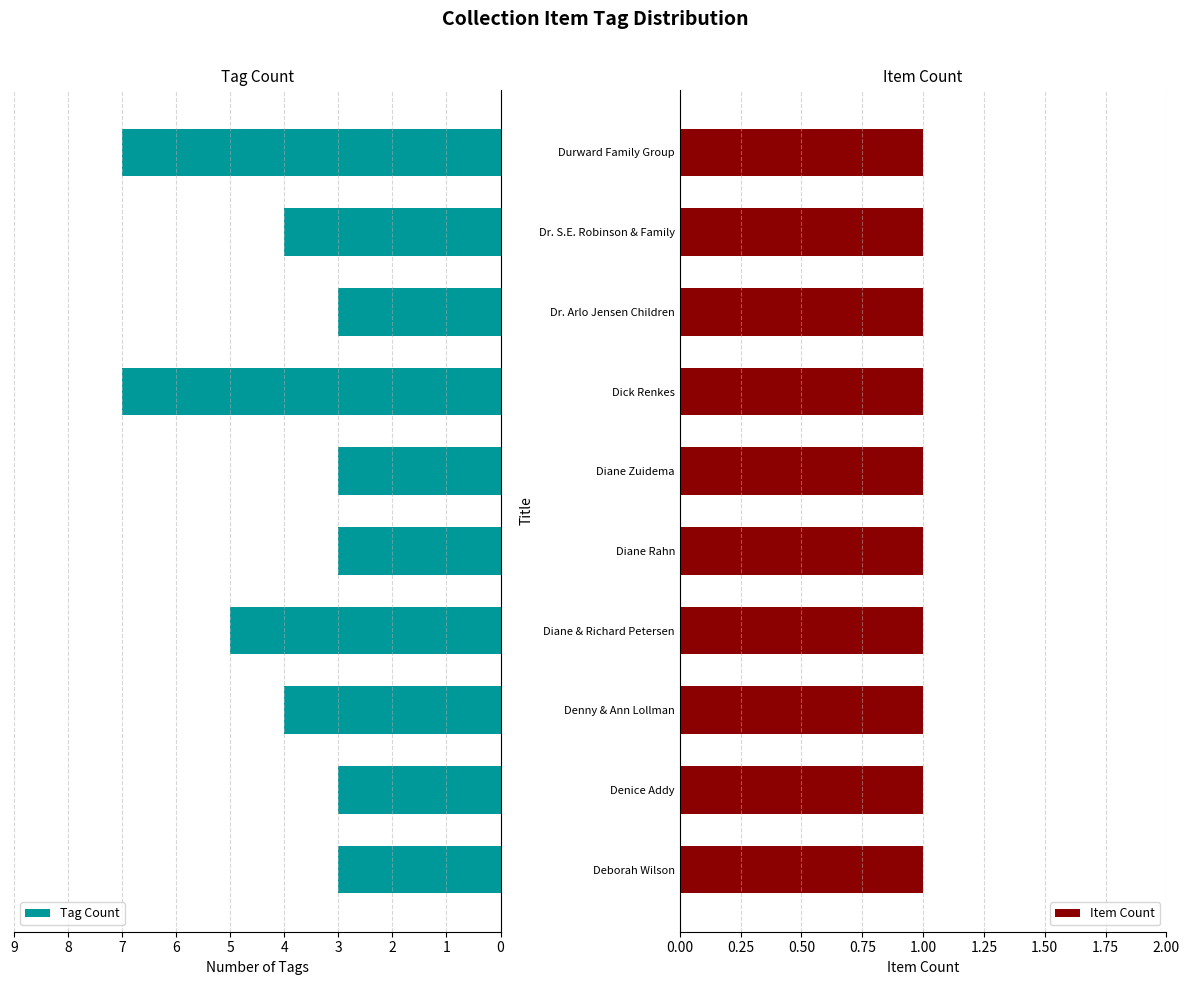

How many bars are there in total?

20